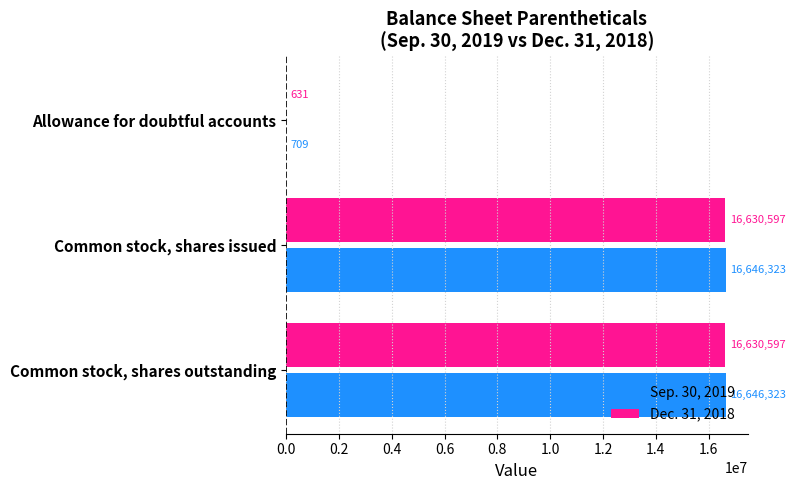

Is the value of Sep. 30, 2019 at Common stock, shares outstanding greater than the value of Dec. 31, 2018 at Allowance for doubtful accounts?

Yes